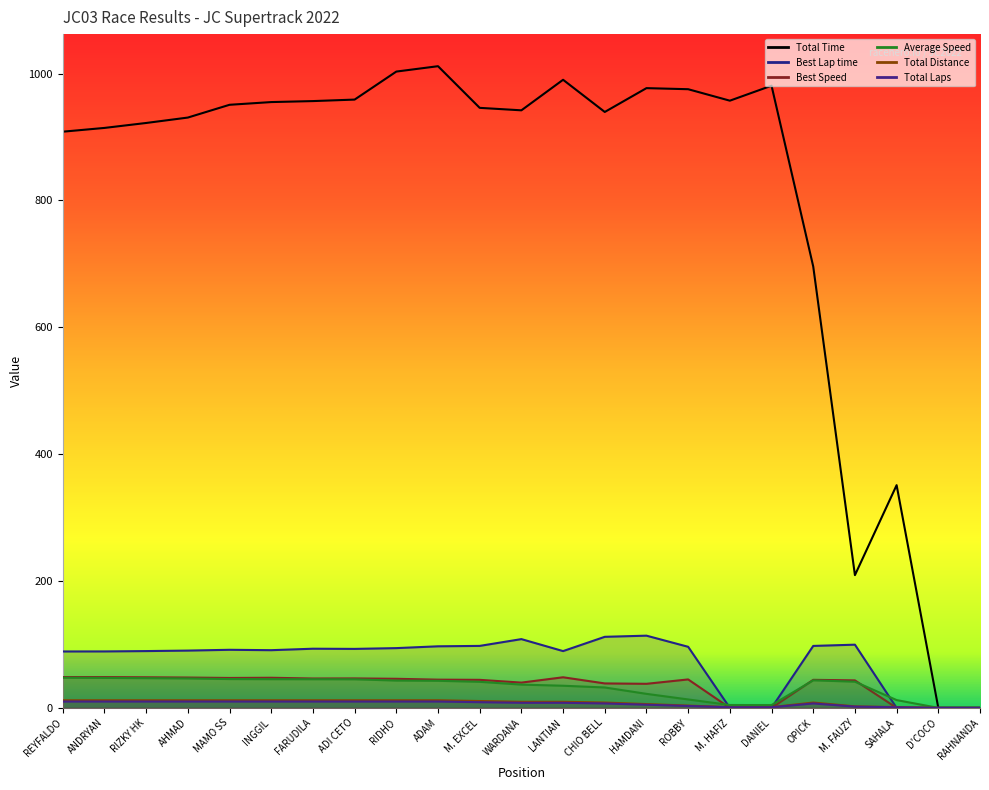

Is it true that Average Speed equals 19.4 at MAMO SS?

False